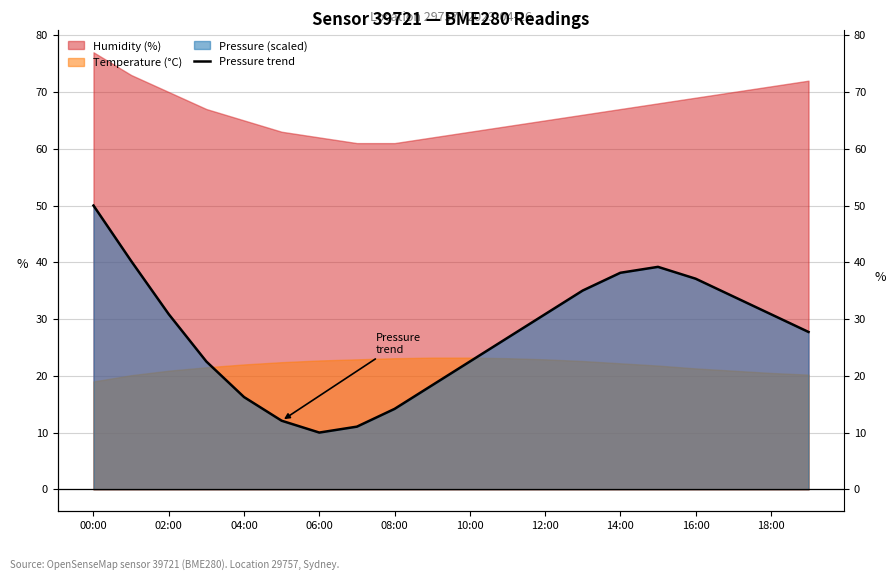

At which label does the data first exceed 30?

00:00